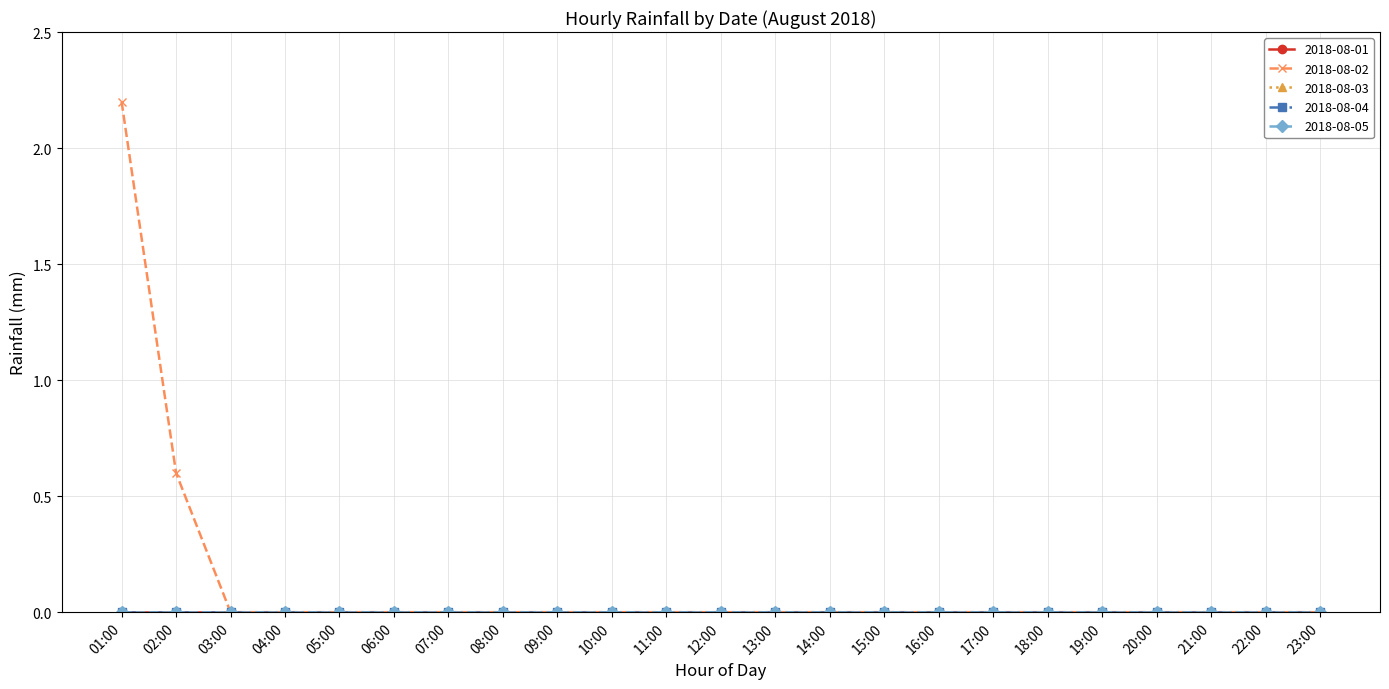

Does the chart have visible grid lines?

Yes